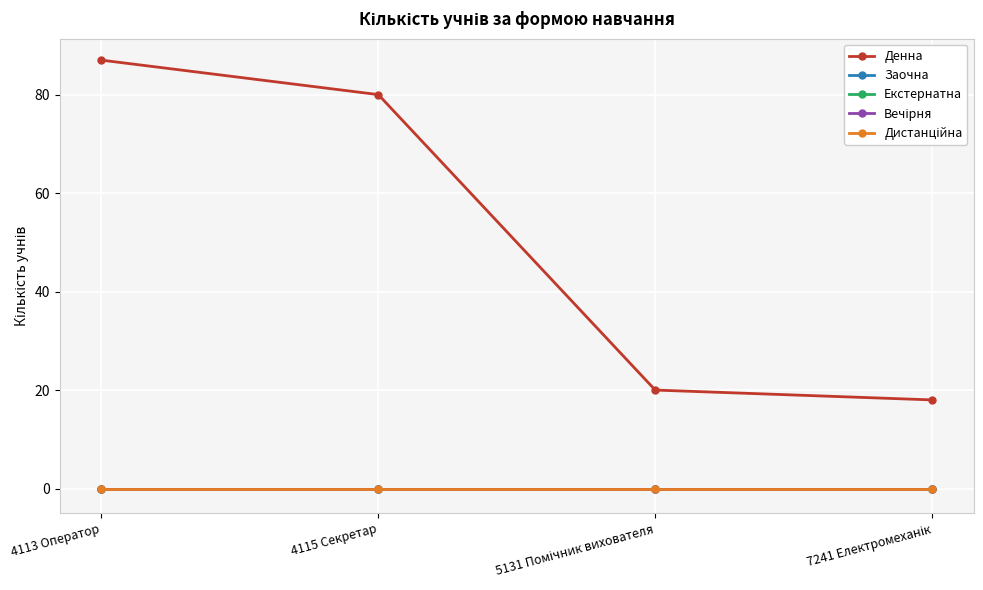

Is this an area chart (filled region under the line)?

No